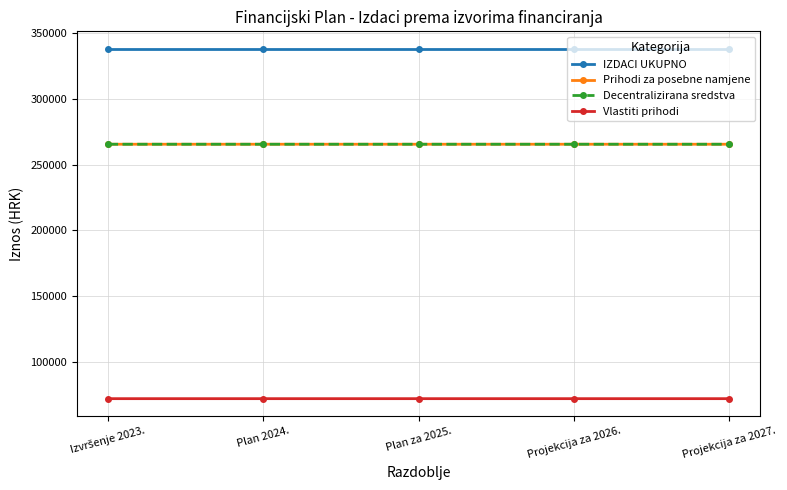

Is this an area chart (filled region under the line)?

No